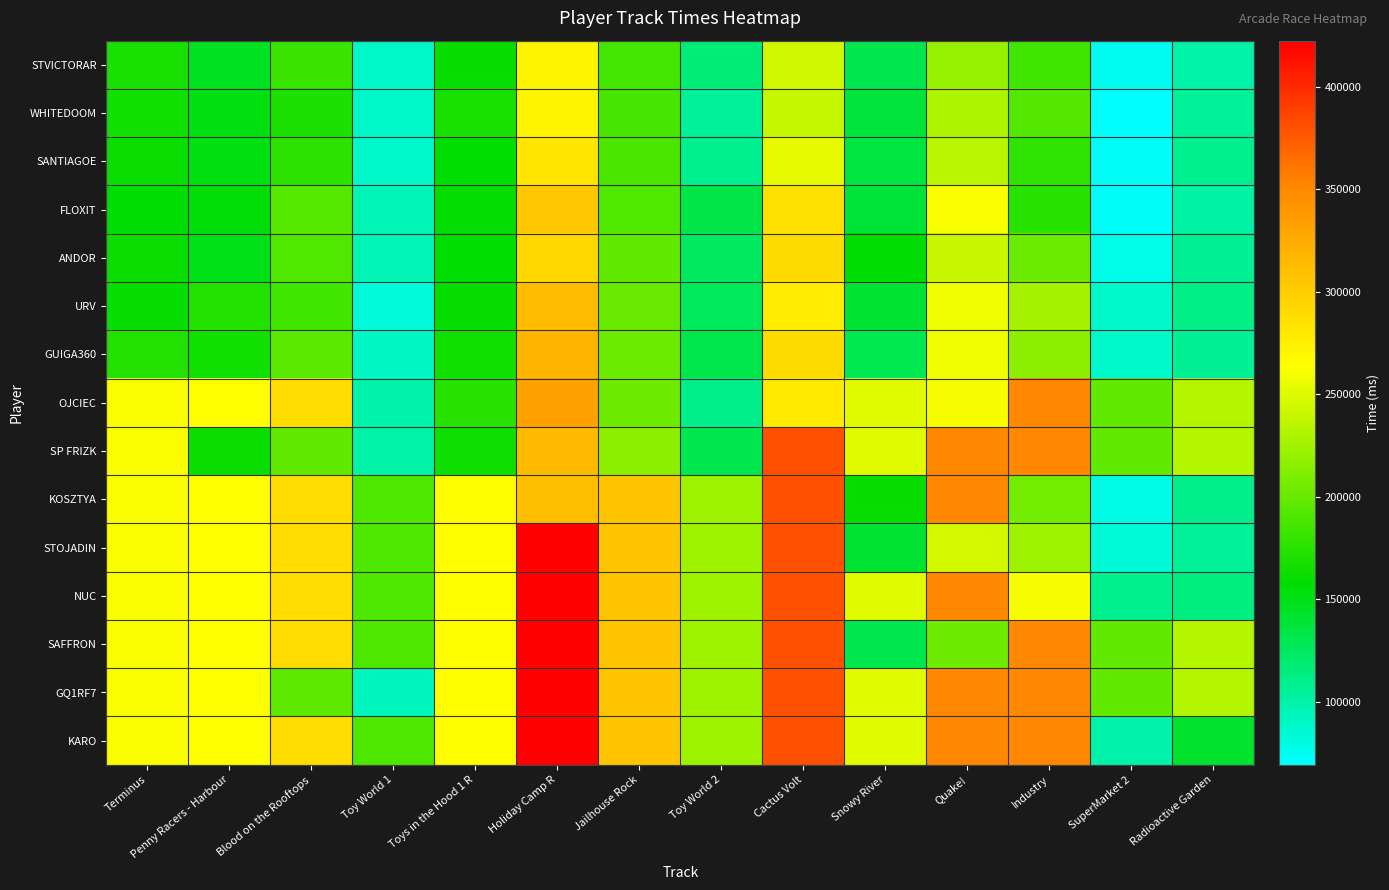

Reading left to right, list all the values displayed in this chart.

STVICTORAR: Terminus=167909	Penny Racers - Harbour=146129	Blood on the Rooftops=181748	Toy World 1=89381	Toys in the Hood 1 R=161260	Holiday Camp R=270903	Jailhouse Rock=185691	Toy World 2=116287	Cactus Volt=243917	Snowy River=130497	Quake!=220128	Industry=184592	SuperMarket 2=75973	Radioactive Garden=99776
WHITEDOOM: Terminus=164743	Penny Racers - Harbour=152376	Blood on the Rooftops=168790	Toy World 1=88754	Toys in the Hood 1 R=168193	Holiday Camp R=271219	Jailhouse Rock=186902	Toy World 2=105796	Cactus Volt=239719	Snowy River=137949	Quake!=230115	Industry=192126	SuperMarket 2=69291	Radioactive Garden=105883
SANTIAGOE: Terminus=162631	Penny Racers - Harbour=152569	Blood on the Rooftops=175963	Toy World 1=87798	Toys in the Hood 1 R=158501	Holiday Camp R=282012	Jailhouse Rock=188783	Toy World 2=109303	Cactus Volt=254028	Snowy River=136302	Quake!=234609	Industry=177659	SuperMarket 2=72217	Radioactive Garden=109283
FLOXIT: Terminus=157531	Penny Racers - Harbour=156186	Blood on the Rooftops=193968	Toy World 1=94169	Toys in the Hood 1 R=159270	Holiday Camp R=304888	Jailhouse Rock=191768	Toy World 2=133723	Cactus Volt=284826	Snowy River=138890	Quake!=261180	Industry=175035	SuperMarket 2=72434	Radioactive Garden=102196
ANDOR: Terminus=162127	Penny Racers - Harbour=150370	Blood on the Rooftops=191690	Toy World 1=94267	Toys in the Hood 1 R=158282	Holiday Camp R=292066	Jailhouse Rock=198649	Toy World 2=125167	Cactus Volt=289201	Snowy River=157128	Quake!=240879	Industry=202149	SuperMarket 2=76649	Radioactive Garden=107744
URV: Terminus=161316	Penny Racers - Harbour=172552	Blood on the Rooftops=185151	Toy World 1=81804	Toys in the Hood 1 R=161562	Holiday Camp R=312355	Jailhouse Rock=200435	Toy World 2=126062	Cactus Volt=277369	Snowy River=140521	Quake!=257799	Industry=226022	SuperMarket 2=87525	Radioactive Garden=110828
GUIGA360: Terminus=171707	Penny Racers - Harbour=164797	Blood on the Rooftops=194983	Toy World 1=90906	Toys in the Hood 1 R=164681	Holiday Camp R=318179	Jailhouse Rock=202479	Toy World 2=131534	Cactus Volt=289853	Snowy River=129297	Quake!=258123	Industry=216386	SuperMarket 2=87282	Radioactive Garden=107788
OJCIEC: Terminus=261707	Penny Racers - Harbour=262552	Blood on the Rooftops=287686	Toy World 1=99575	Toys in the Hood 1 R=174251	Holiday Camp R=332603	Jailhouse Rock=203881	Toy World 2=109462	Cactus Volt=277879	Snowy River=251048	Quake!=260679	Industry=350908	SuperMarket 2=198368	Radioactive Garden=232523
SP FRIZK: Terminus=261707	Penny Racers - Harbour=161910	Blood on the Rooftops=197686	Toy World 1=100565	Toys in the Hood 1 R=163222	Holiday Camp R=314540	Jailhouse Rock=215619	Toy World 2=130679	Cactus Volt=379853	Snowy River=251048	Quake!=351180	Industry=350908	SuperMarket 2=198368	Radioactive Garden=232523
KOSZTYA: Terminus=261707	Penny Racers - Harbour=262552	Blood on the Rooftops=287686	Toy World 1=190565	Toys in the Hood 1 R=264251	Holiday Camp R=312033	Jailhouse Rock=305619	Toy World 2=223723	Cactus Volt=379853	Snowy River=161048	Quake!=351180	Industry=205798	SuperMarket 2=77836	Radioactive Garden=110114
STOJADIN: Terminus=261707	Penny Racers - Harbour=262552	Blood on the Rooftops=287686	Toy World 1=190565	Toys in the Hood 1 R=264251	Holiday Camp R=422603	Jailhouse Rock=305619	Toy World 2=223723	Cactus Volt=379853	Snowy River=140809	Quake!=245839	Industry=223833	SuperMarket 2=84415	Radioactive Garden=105395
NUC: Terminus=261707	Penny Racers - Harbour=262552	Blood on the Rooftops=287686	Toy World 1=190565	Toys in the Hood 1 R=264251	Holiday Camp R=422603	Jailhouse Rock=305619	Toy World 2=223723	Cactus Volt=379853	Snowy River=251048	Quake!=351180	Industry=260908	SuperMarket 2=108368	Radioactive Garden=114629
SAFFRON: Terminus=261707	Penny Racers - Harbour=262552	Blood on the Rooftops=287686	Toy World 1=190565	Toys in the Hood 1 R=264251	Holiday Camp R=422603	Jailhouse Rock=305619	Toy World 2=223723	Cactus Volt=379853	Snowy River=130721	Quake!=204508	Industry=350908	SuperMarket 2=198368	Radioactive Garden=232523
GQ1RF7: Terminus=261707	Penny Racers - Harbour=262552	Blood on the Rooftops=196326	Toy World 1=91675	Toys in the Hood 1 R=264251	Holiday Camp R=422603	Jailhouse Rock=305619	Toy World 2=223723	Cactus Volt=379853	Snowy River=251048	Quake!=351180	Industry=350908	SuperMarket 2=198368	Radioactive Garden=232523
KARO: Terminus=261707	Penny Racers - Harbour=262552	Blood on the Rooftops=287686	Toy World 1=190565	Toys in the Hood 1 R=264251	Holiday Camp R=422603	Jailhouse Rock=305619	Toy World 2=223723	Cactus Volt=379853	Snowy River=251048	Quake!=351180	Industry=350908	SuperMarket 2=99601	Radioactive Garden=142523